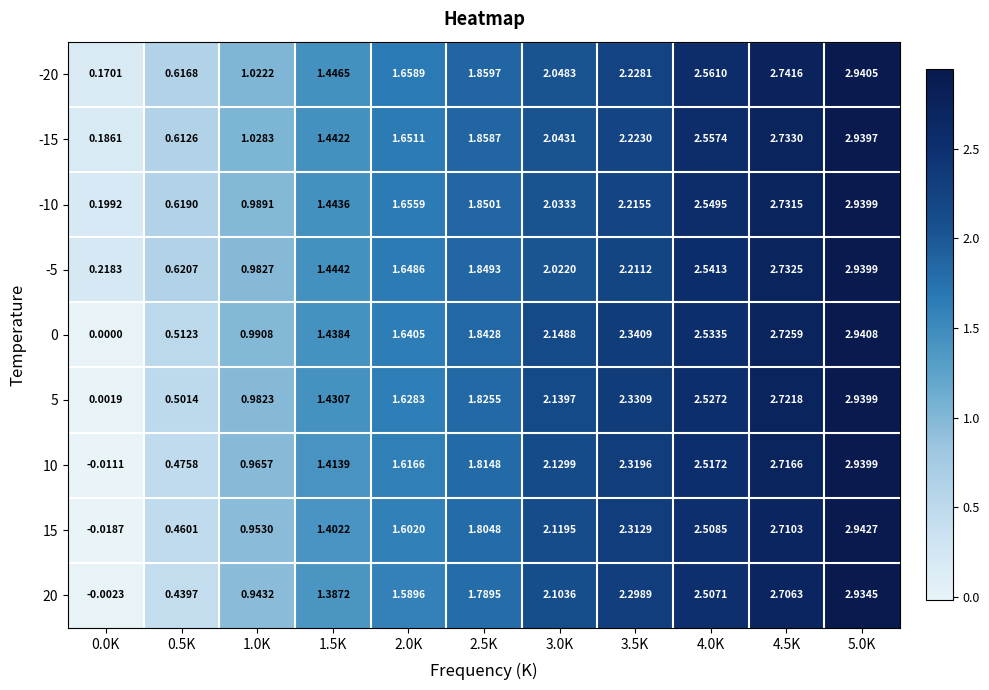

Which series has the largest range (max minus min)?

15